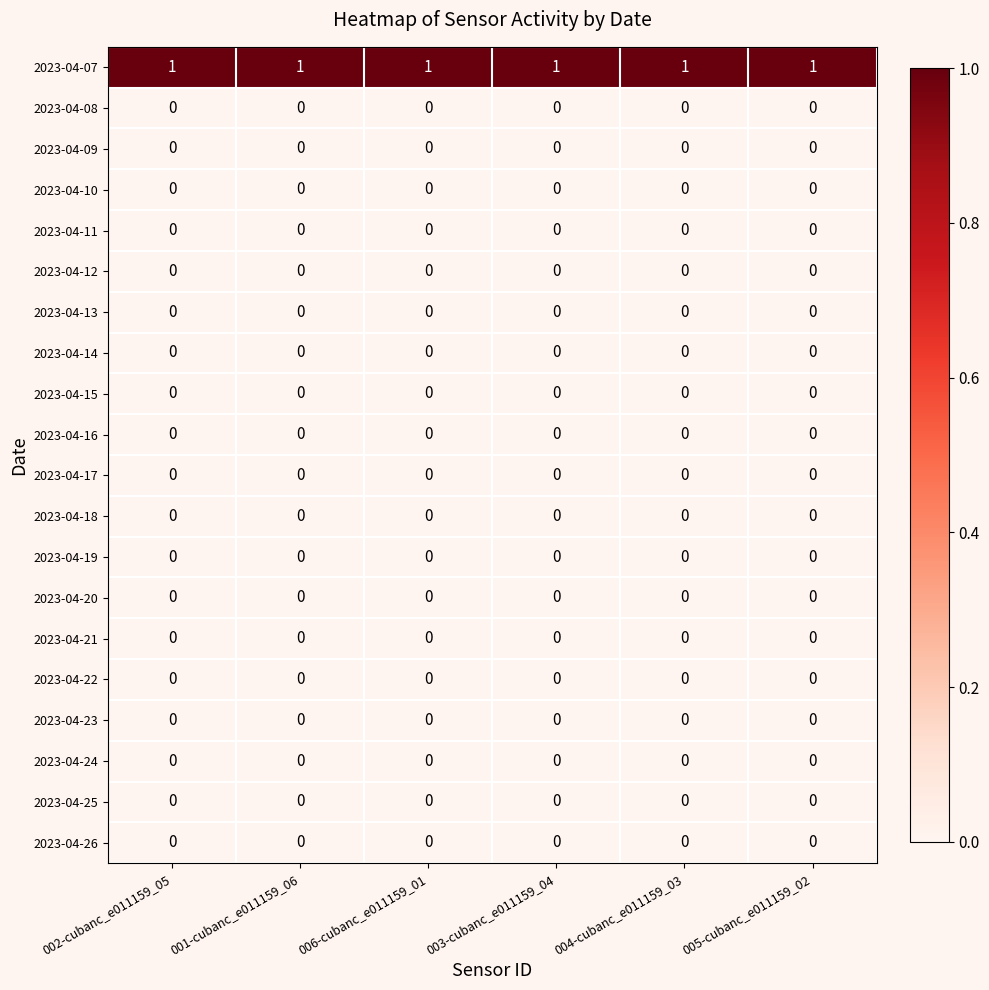

The 2023-04-14 series shows 0 at 003-cubanc_e011159_04. True or false?

True